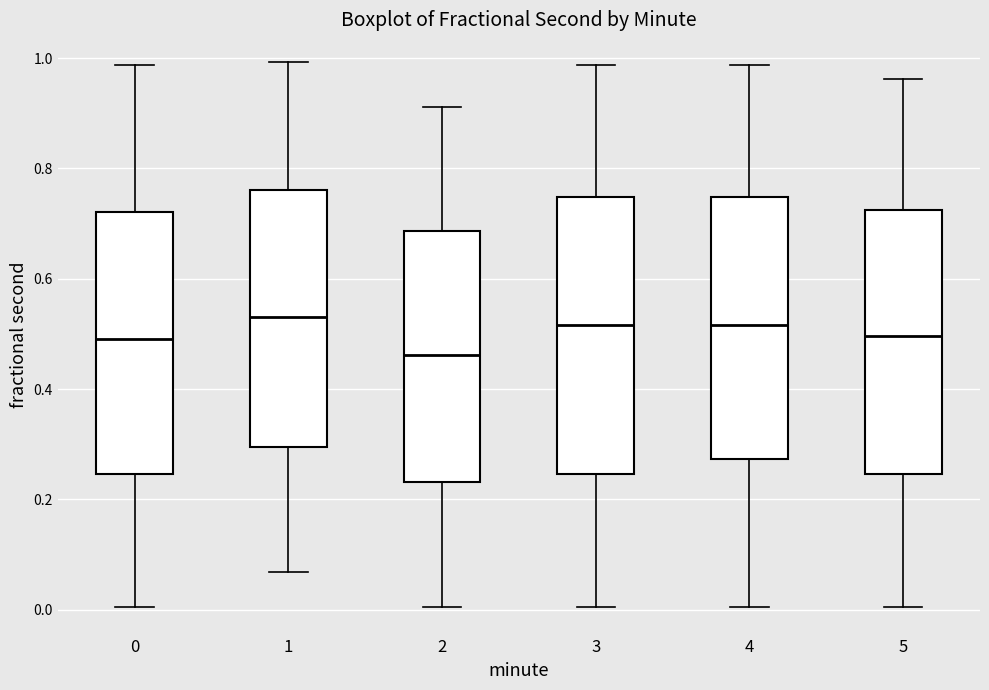

Which box is the tallest, from its lower edge to its upper edge?

3